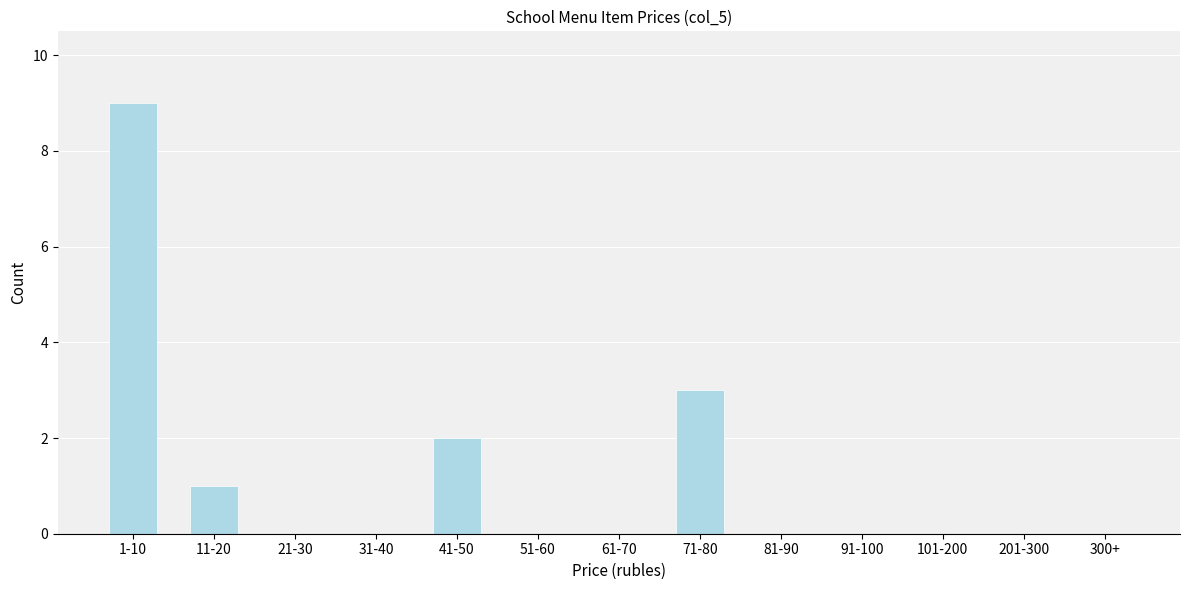

Reading left to right, transcribe all the data shown in this chart.

1-10=9	11-20=1	21-30=0	31-40=0	41-50=2	51-60=0	61-70=0	71-80=3	81-90=0	91-100=0	101-200=0	201-300=0	300+=0